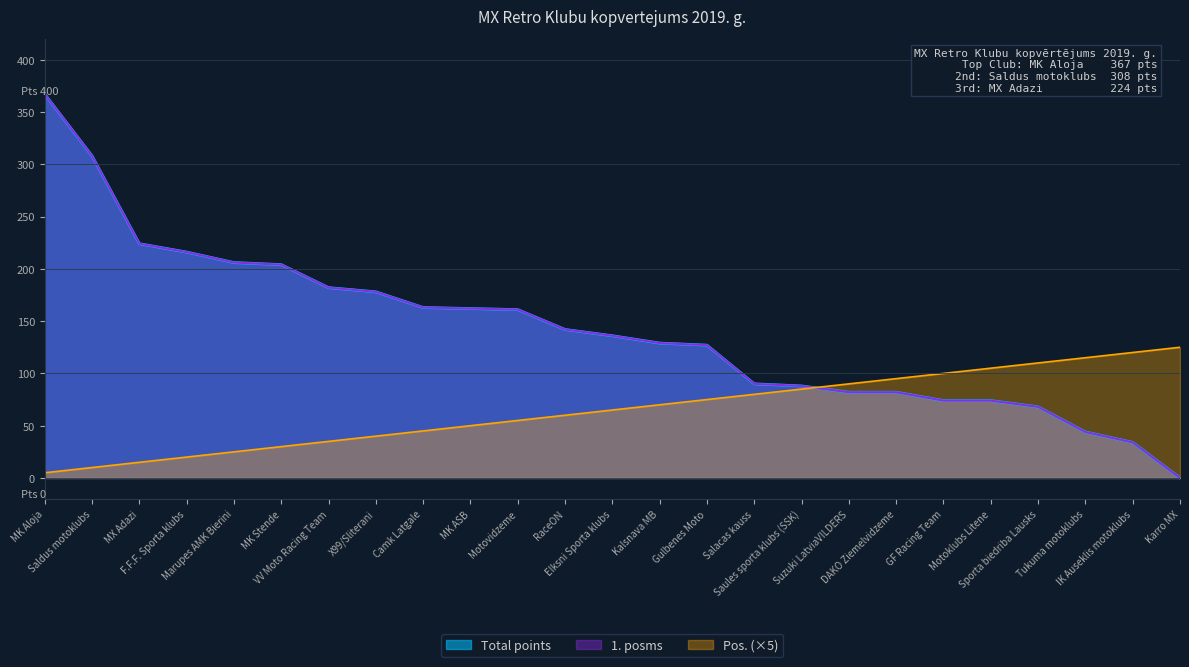

What is the maximum value shown in the chart?

367